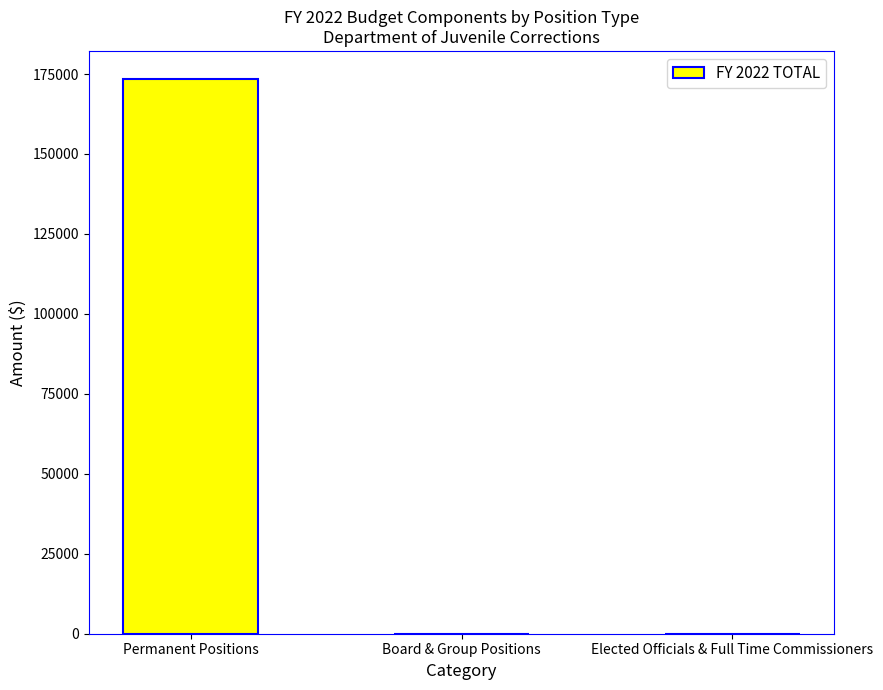

What is the maximum value shown in the chart?

173549.3